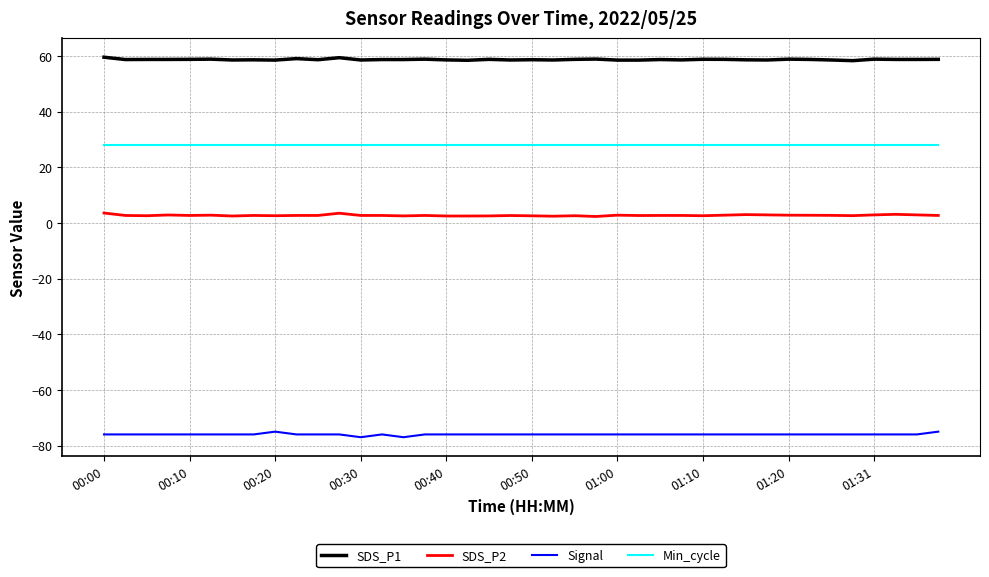

What is the maximum value shown in the chart?

59.6